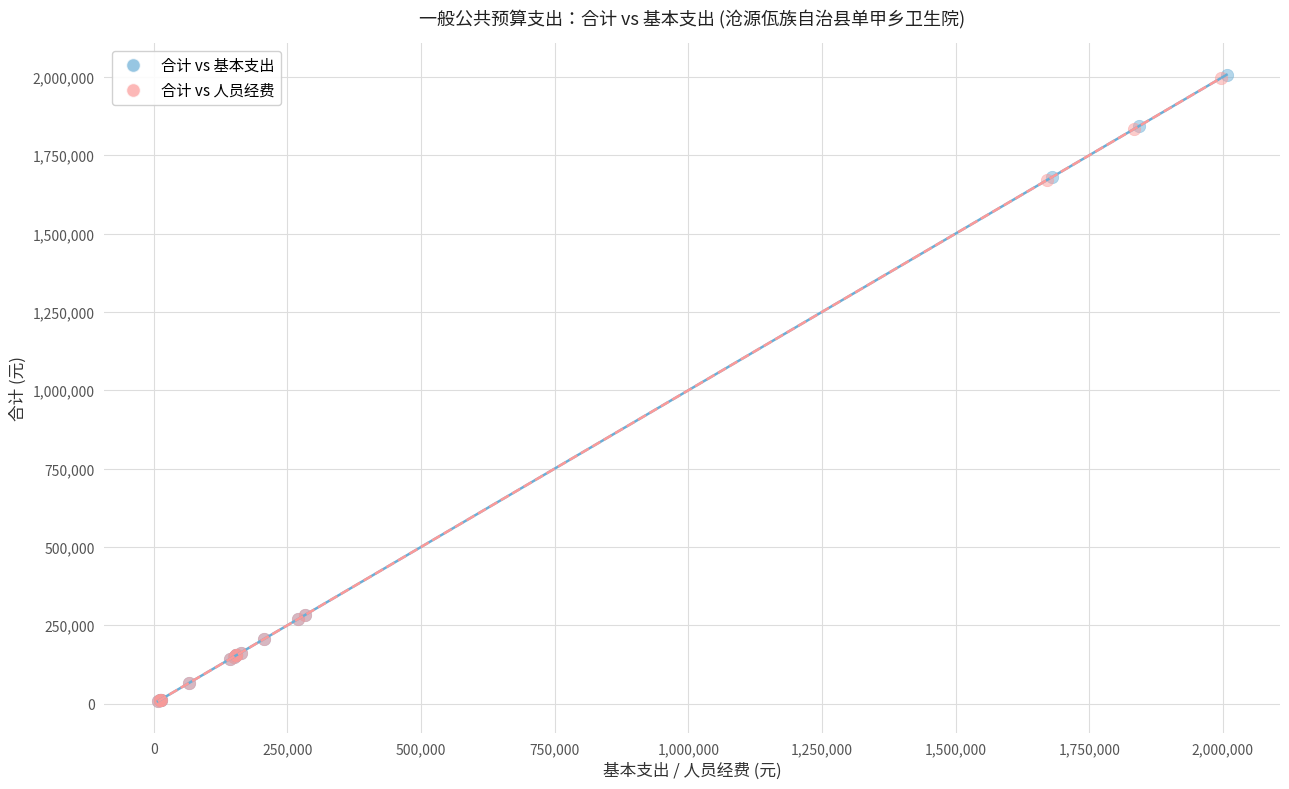

Which series has the widest spread of Y values?

合计 vs 基本支出